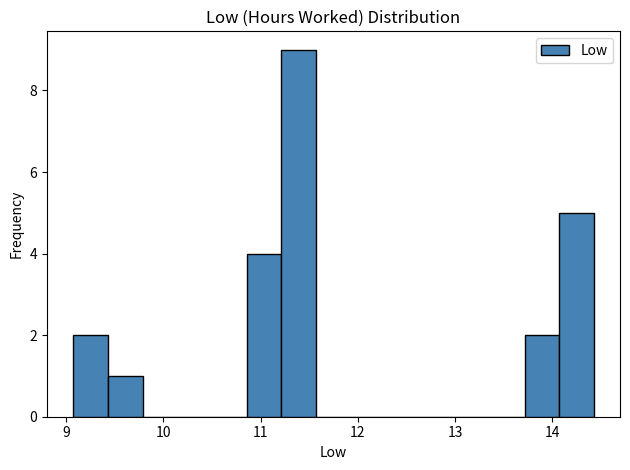

Read against the x-axis, roughly where is the centre of the tallest bar?

11.4